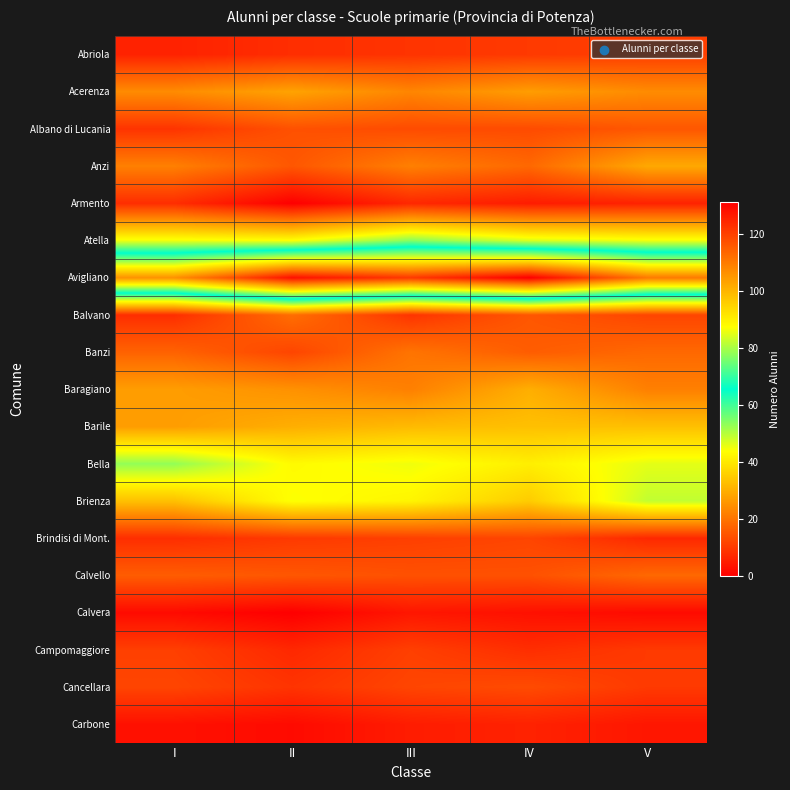

Reading right to left, list all the values displayed in this chart.

Abriola: V=11	IV=10	III=9	II=8	I=6
Acerenza: V=24	IV=27	III=23	II=28	I=24
Albano di Lucania: V=15	IV=13	III=13	II=14	I=9
Anzi: V=29	IV=18	III=22	II=15	I=22
Armento: V=6	IV=5	III=7	II=0	I=8
Atella: V=45	IV=47	III=54	II=44	I=45
Avigliano: V=110	IV=131	III=121	II=128	I=106
Balvano: V=12	IV=15	III=9	II=19	I=8
Banzi: V=18	IV=16	III=20	II=12	I=17
Baragiano: V=22	IV=30	III=22	II=25	I=27
Barile: V=33	IV=33	III=32	II=30	I=27
Bella: V=46	IV=41	III=45	II=43	I=53
Brienza: V=49	IV=35	III=42	II=44	I=33
Brindisi di Mont.: V=7	IV=12	III=11	II=10	I=8
Calvello: V=18	IV=14	III=14	II=15	I=16
Calvera: V=2	IV=3	III=4	II=0	I=2
Campomaggiore: V=10	IV=8	III=11	II=7	I=11
Cancellara: V=10	IV=13	III=12	II=9	I=12
Carbone: V=4	IV=6	III=5	II=2	I=3